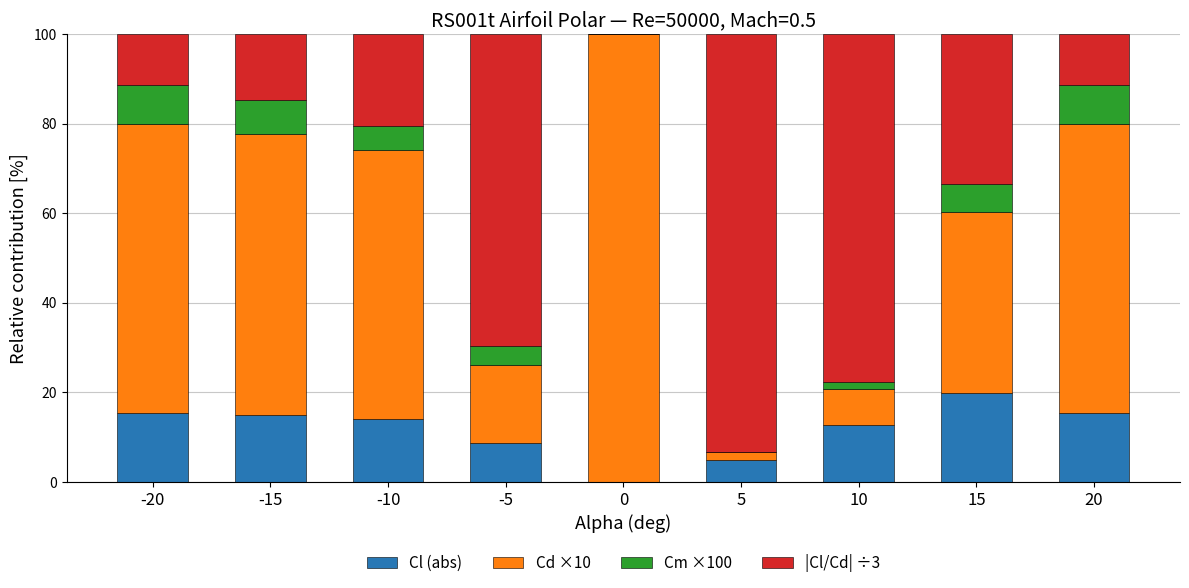

Is it true that Cl (abs) equals 14.1 at -10?

True